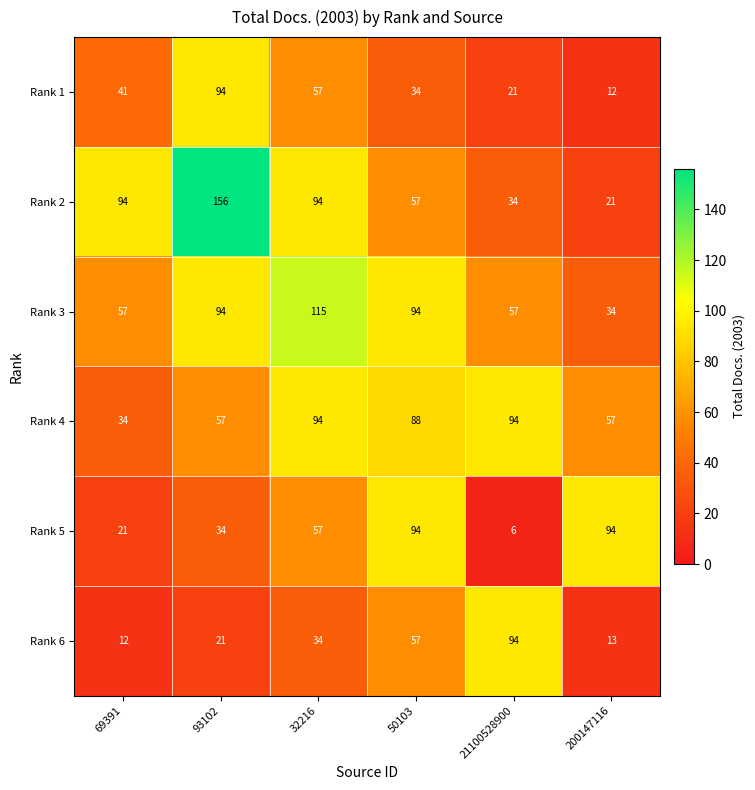

What value does the Rank 6 series have at 21100528900, to the nearest 10?

90